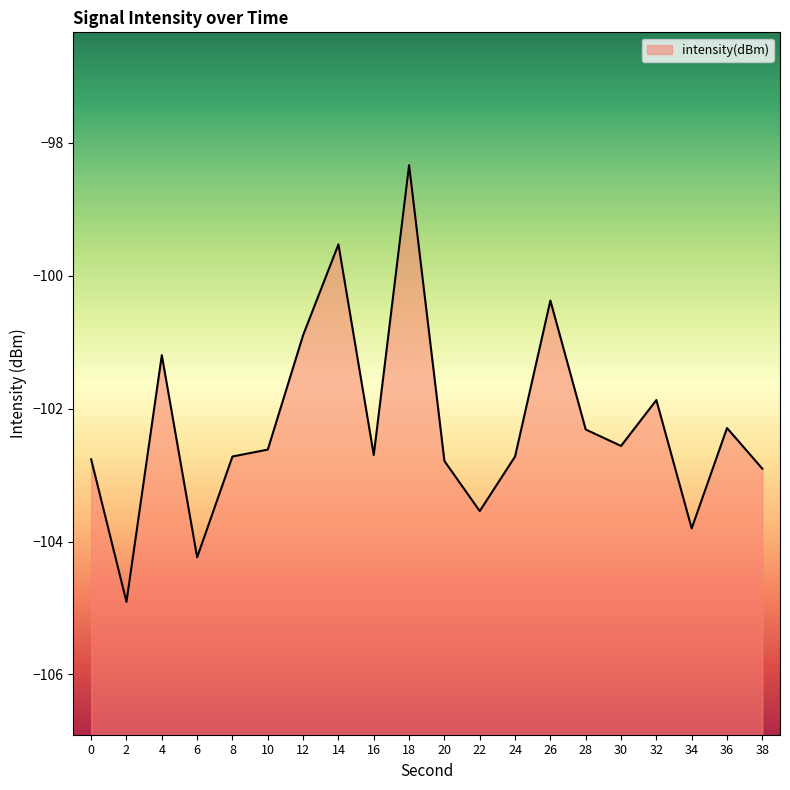

What is the difference between the values at 2 and 24?

2.2